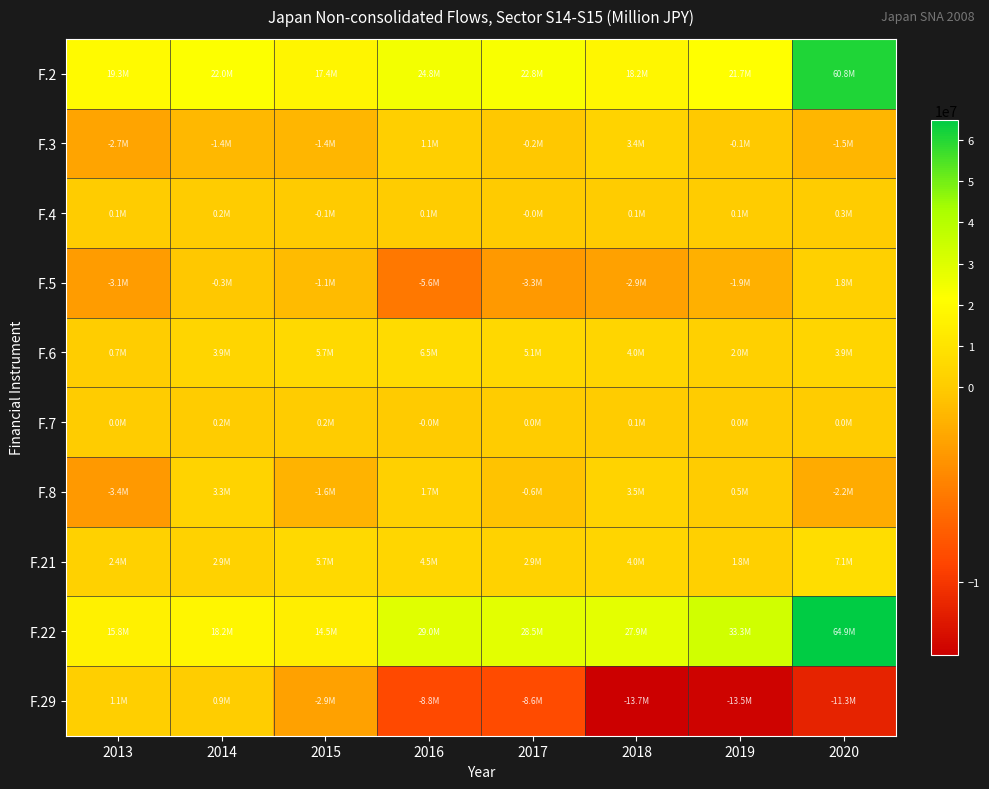

Count the number of data series in this chart.

10